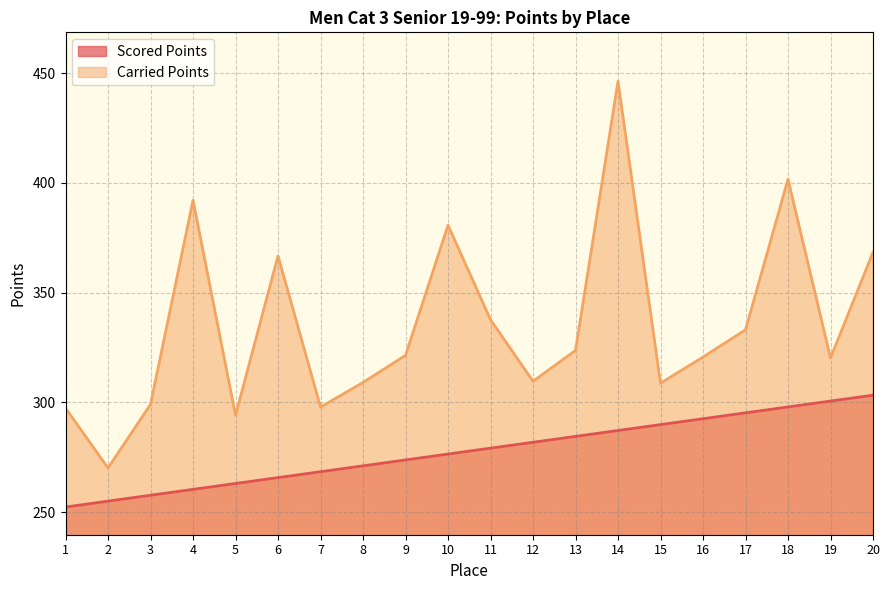

Does the chart display data point markers on the line(s)?

No